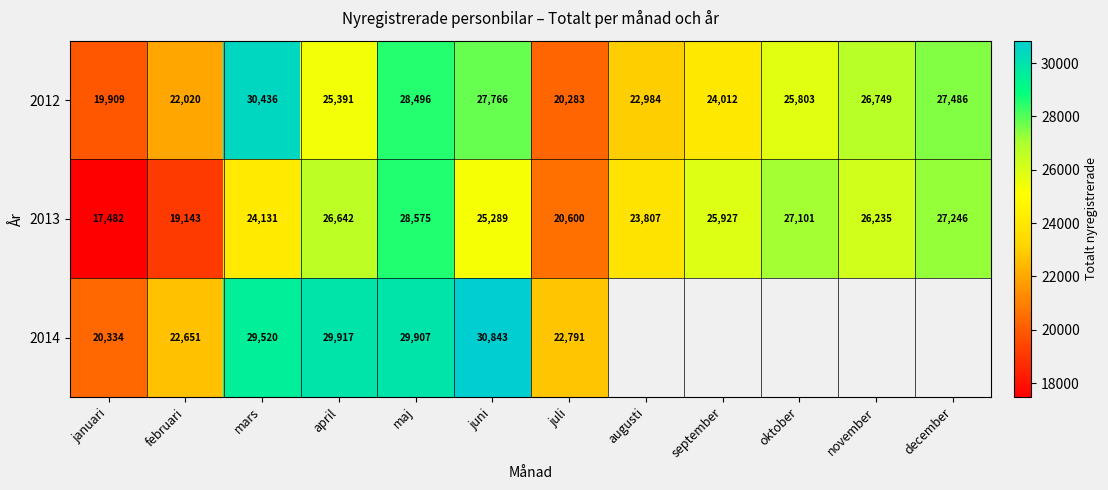

True or false: 2012 has a value of 38613 at maj.

False